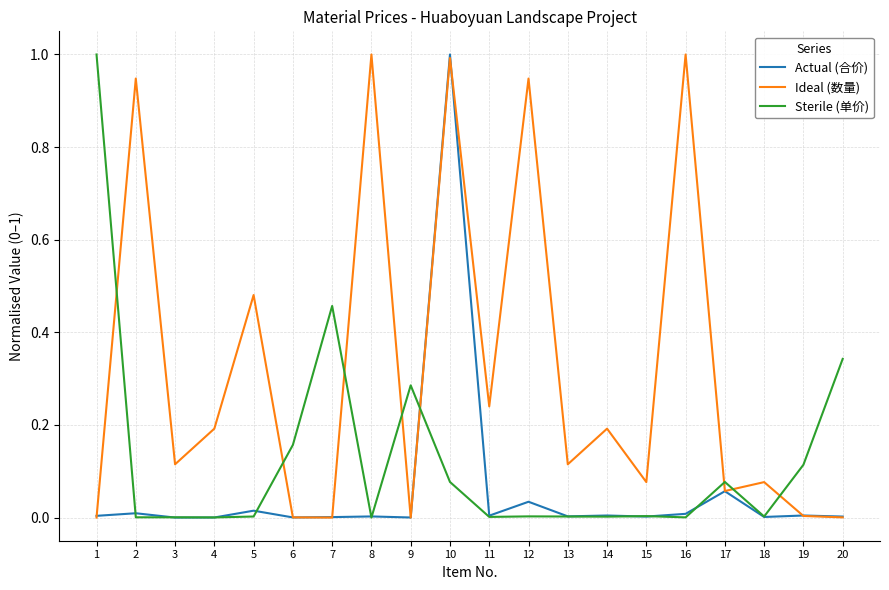

Does the chart have visible grid lines?

Yes